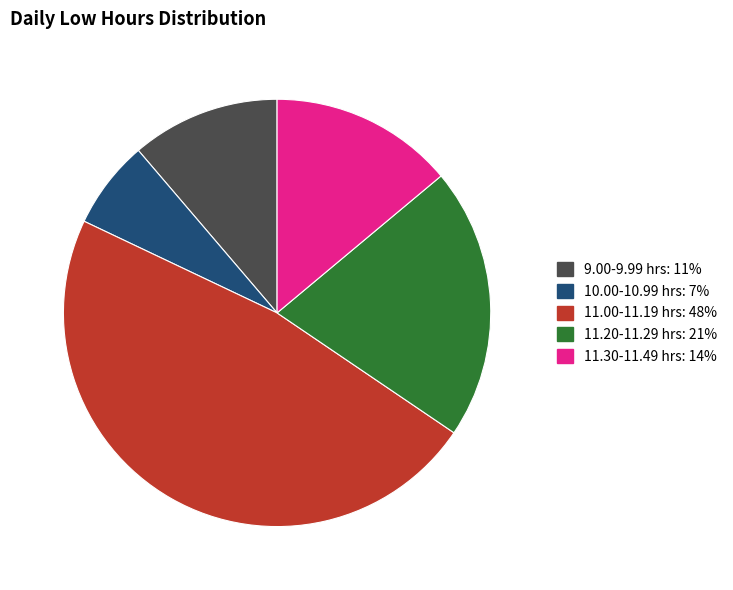

Is there a majority slice in this chart?

No